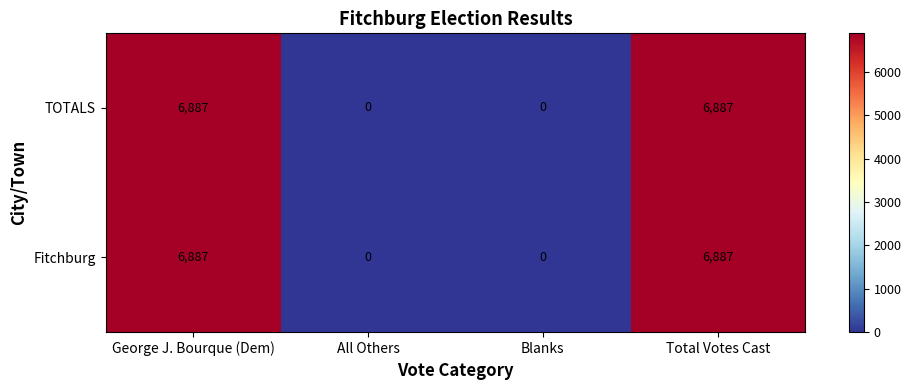

True or false: TOTALS has a value of 0 at All Others.

True